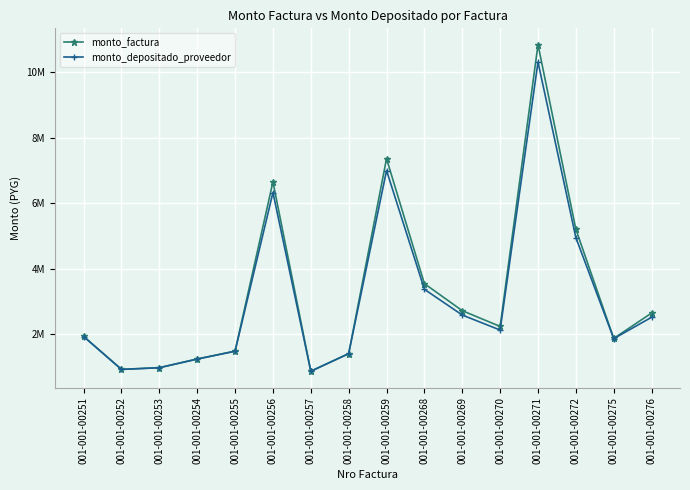

What are all the series names shown in the legend?

monto_factura, monto_depositado_proveedor